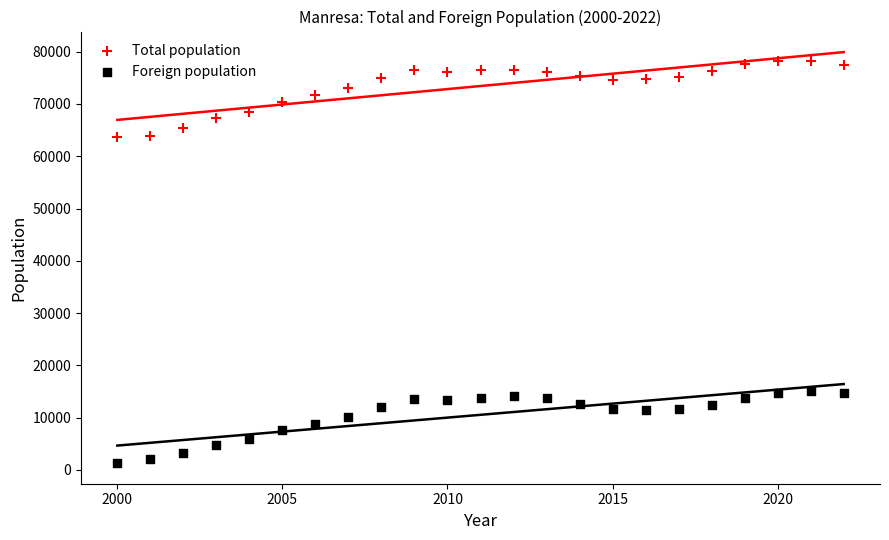

Across all data points, what is the range of X values (max minus min)?

22